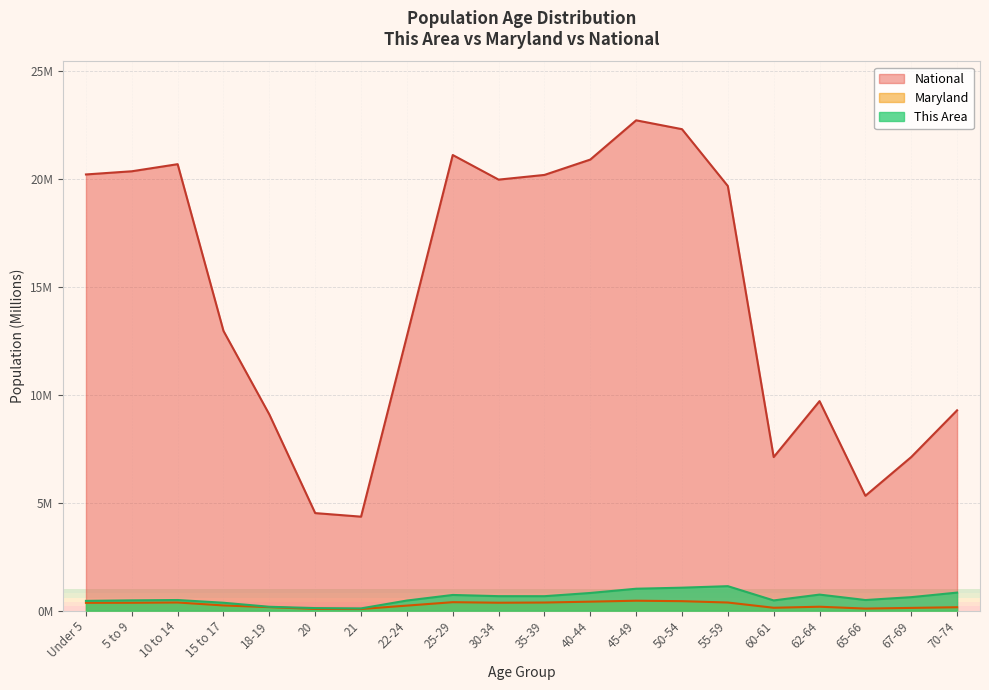

Reading left to right, transcribe all the data shown in this chart.

This Area: Under 5=0.5	5 to 9=0.5	10 to 14=0.5	15 to 17=0.4	18-19=0.2	20=0.1	21=0.1	22-24=0.5	25-29=0.7	30-34=0.7	35-39=0.7	40-44=0.8	45-49=1.0	50-54=1.1	55-59=1.1	60-61=0.5	62-64=0.7	65-66=0.5	67-69=0.6	70-74=0.8
Maryland: Under 5=0.4	5 to 9=0.4	10 to 14=0.4	15 to 17=0.2	18-19=0.2	20=0.1	21=0.1	22-24=0.2	25-29=0.4	30-34=0.4	35-39=0.4	40-44=0.4	45-49=0.5	50-54=0.4	55-59=0.4	60-61=0.1	62-64=0.2	65-66=0.1	67-69=0.1	70-74=0.2
National: Under 5=20.2	5 to 9=20.3	10 to 14=20.7	15 to 17=13.0	18-19=9.1	20=4.5	21=4.4	22-24=12.7	25-29=21.1	30-34=20.0	35-39=20.2	40-44=20.9	45-49=22.7	50-54=22.3	55-59=19.7	60-61=7.1	62-64=9.7	65-66=5.3	67-69=7.1	70-74=9.3